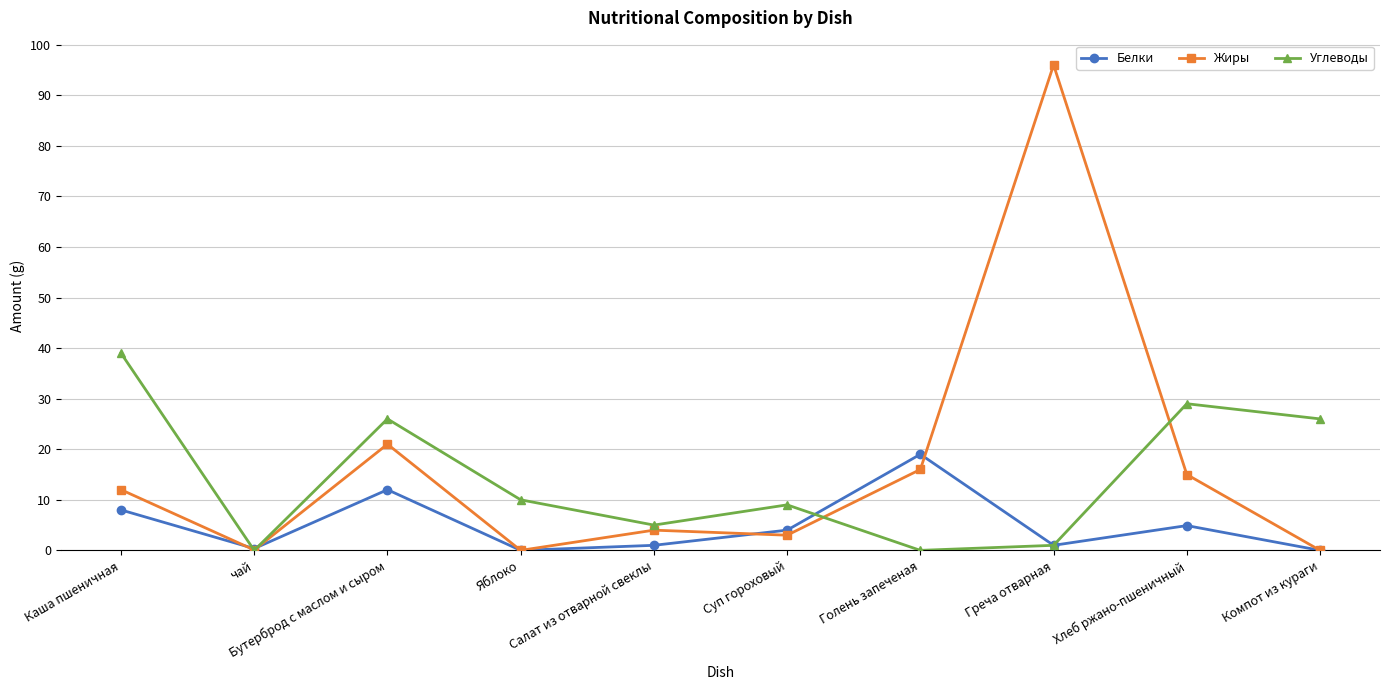

What is the label of the 5th point from the right?

Суп гороховый